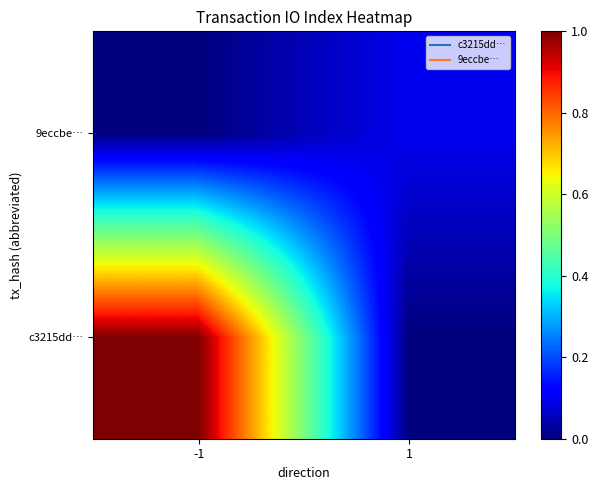

At how many categories does at least one series exceed 0?

2